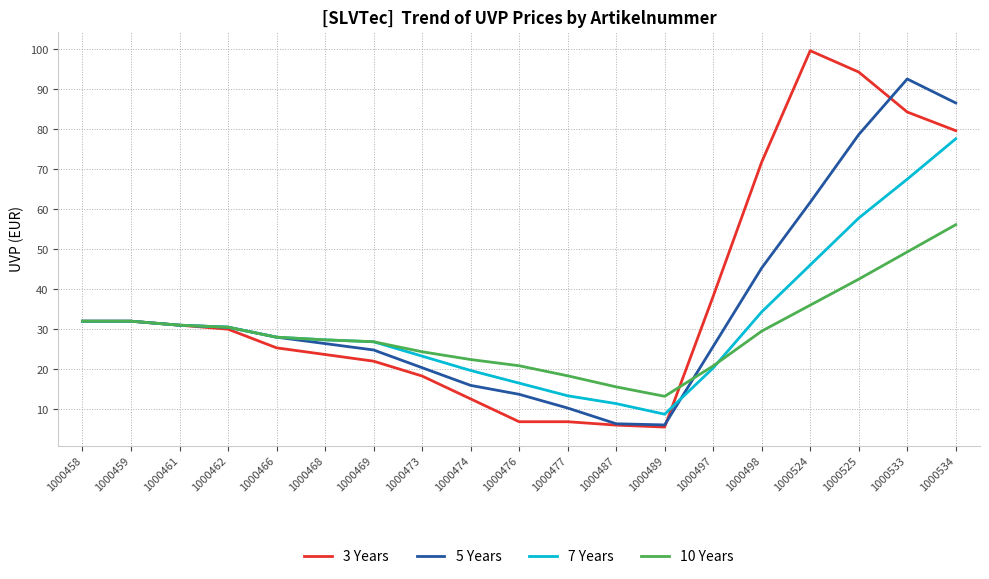

True or false: 3 Years has a value of 8.0 at 1000469.

False